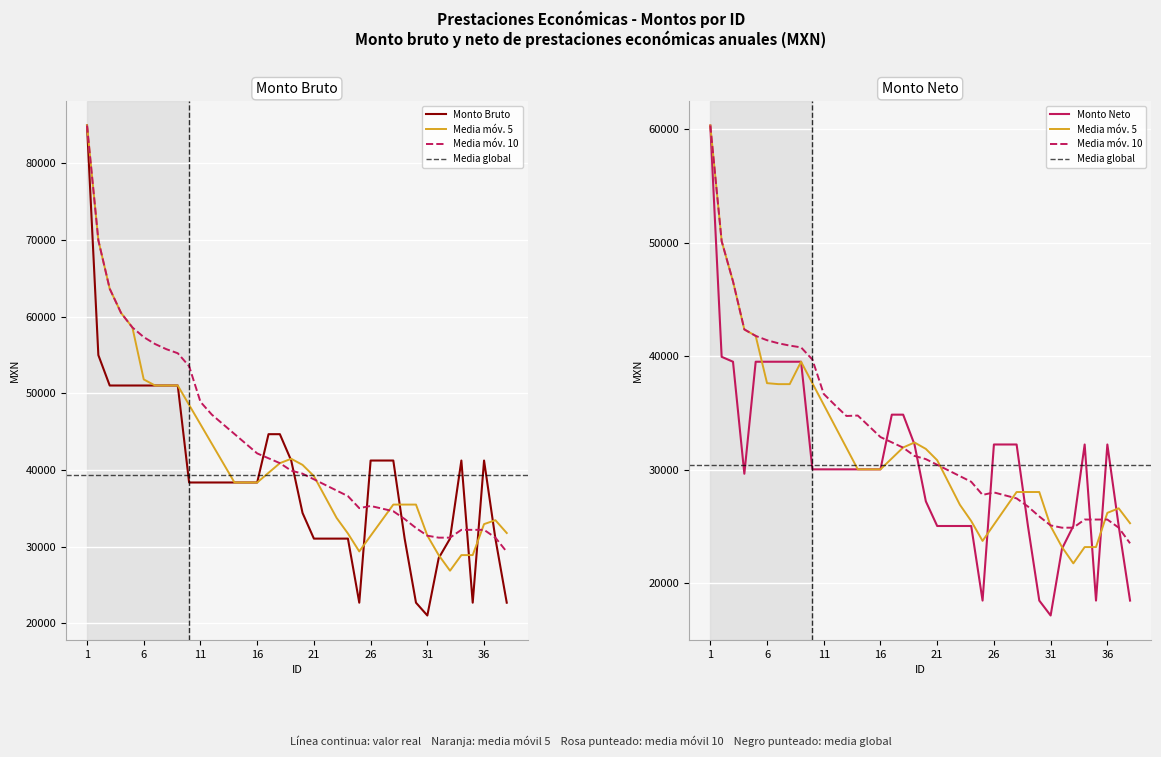

At how many categories does at least one series exceed 45204?

9